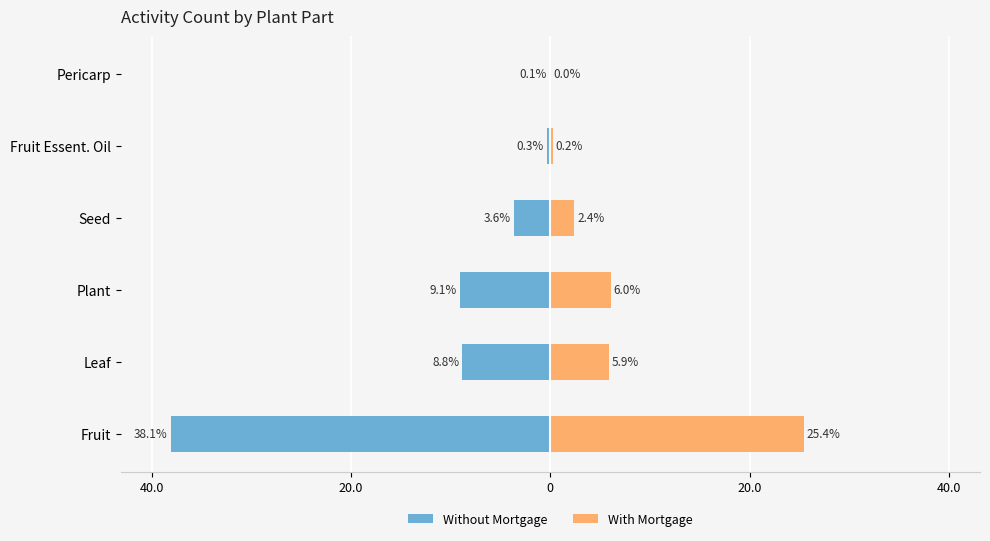

How many values in the With Mortgage series exceed 5?

3